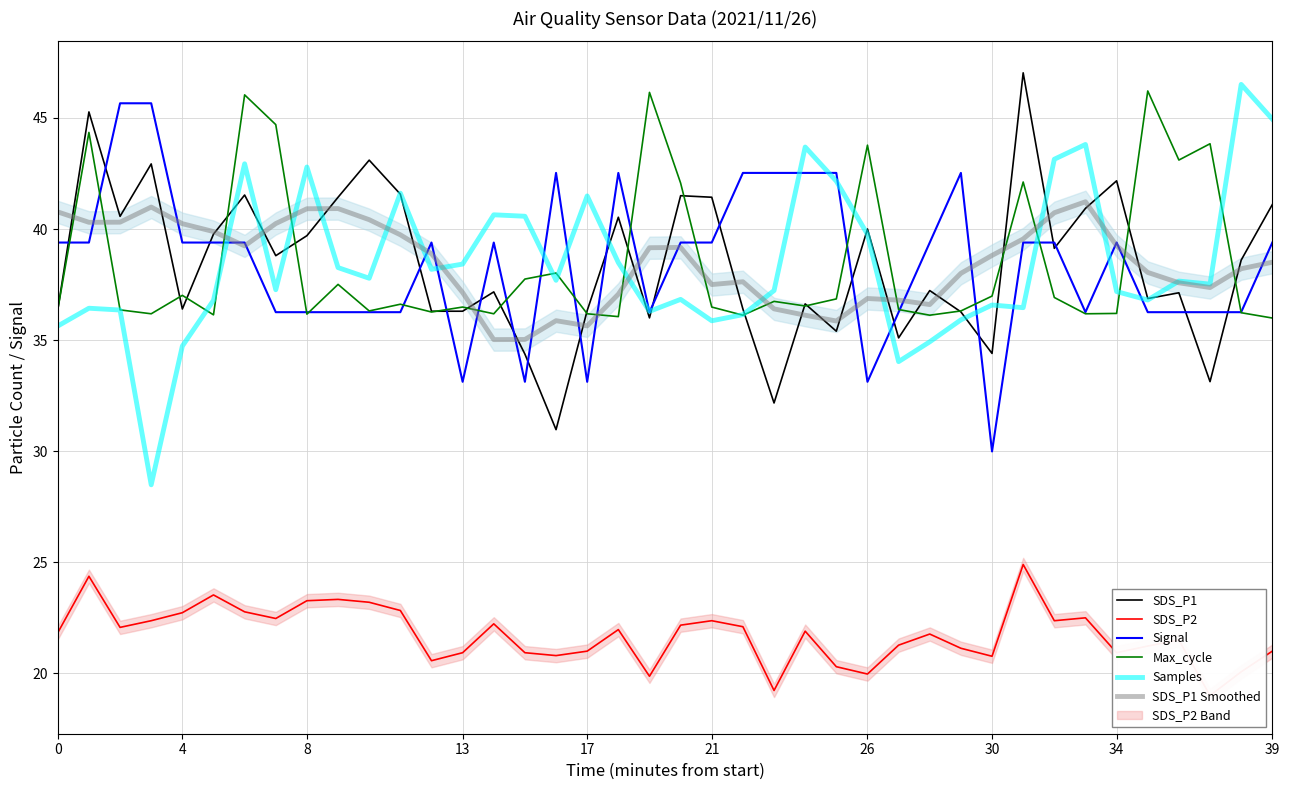

What is the difference between the maximum and second lowest values in the Signal series?

12.5